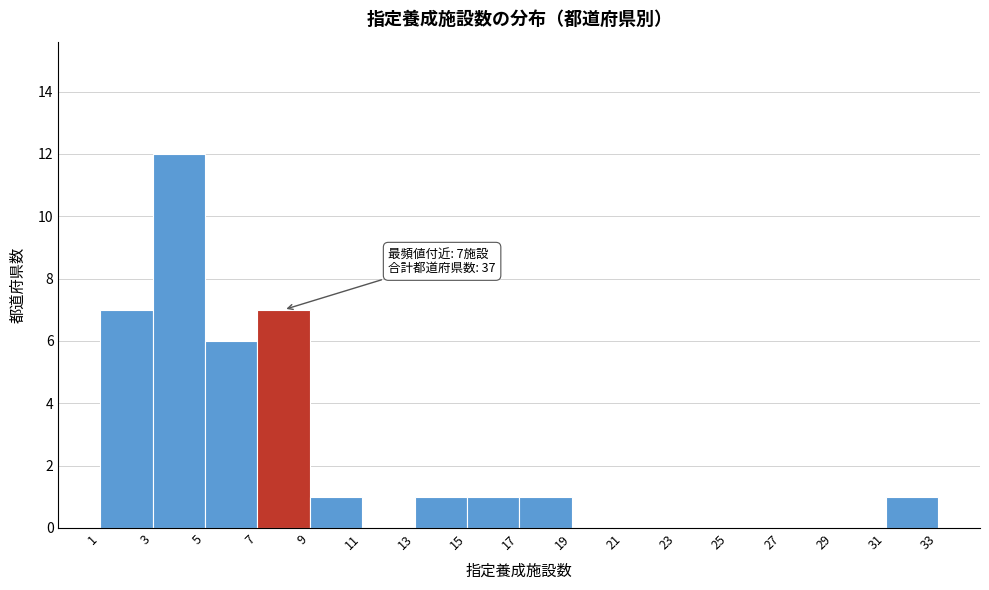

Which range on the x-axis has the tallest bar?

3 to 5